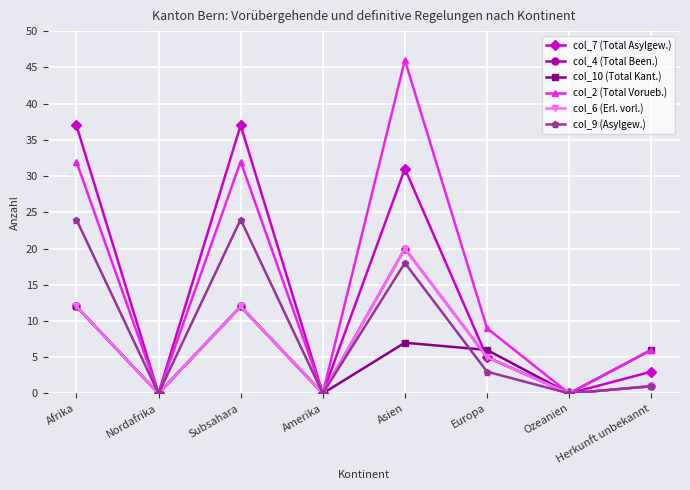

At Ozeanien, list the series in order from largest to smallest.

col_7 (Total Asylgew.), col_4 (Total Been.), col_10 (Total Kant.), col_2 (Total Vorueb.), col_6 (Erl. vorl.), col_9 (Asylgew.)